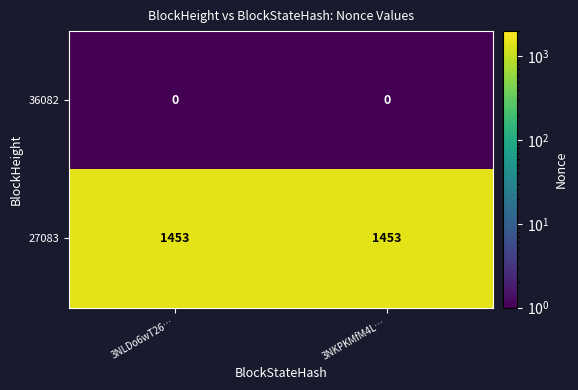

What is the maximum value shown in the chart?

1453